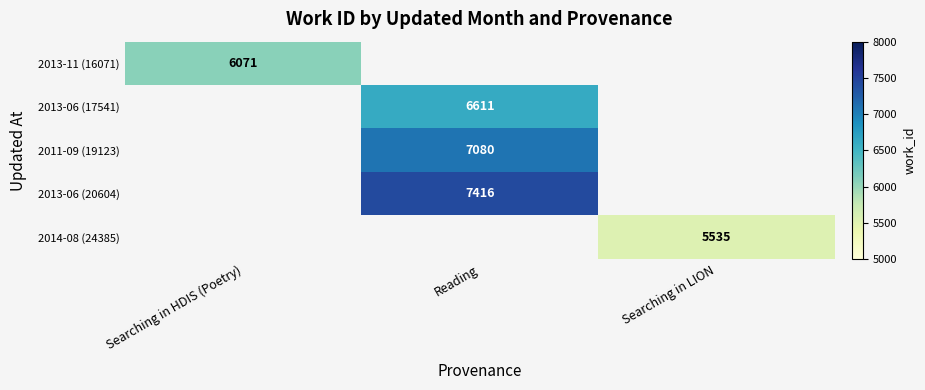

True or false: 2013-06 (17541) has a value of 9049.9 at Reading.

False